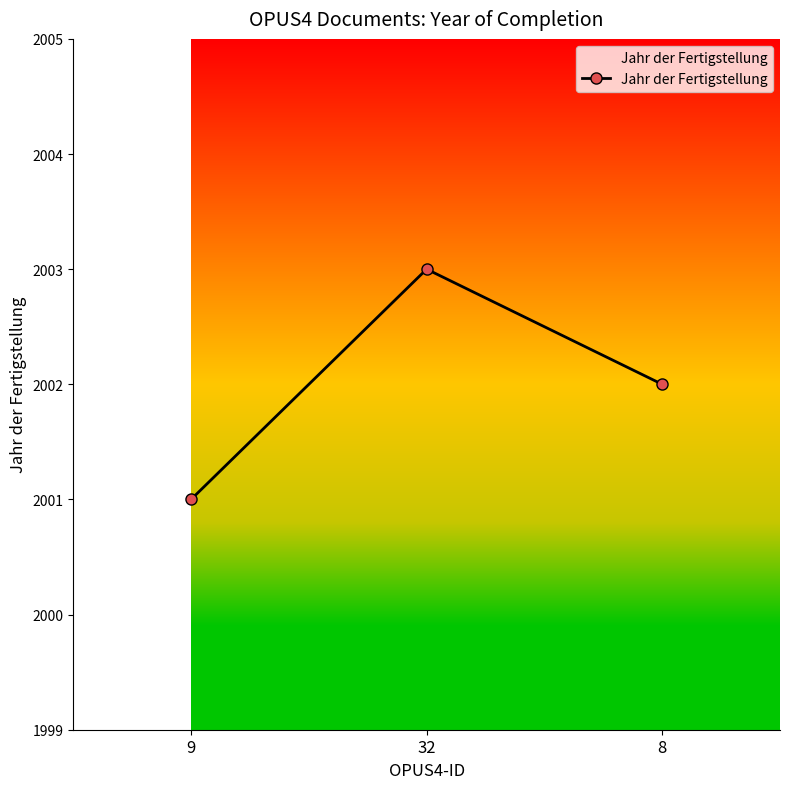

List the labels in order of value, smallest first.

9, 8, 32